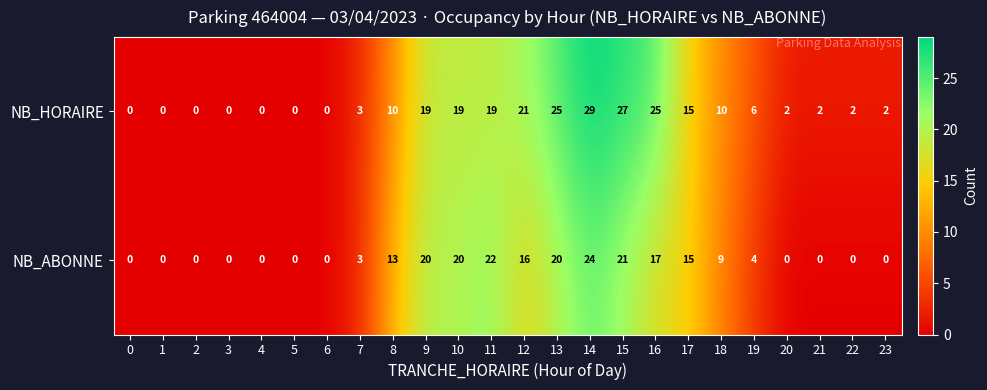

Is it true that NB_ABONNE equals 0 at 3?

True